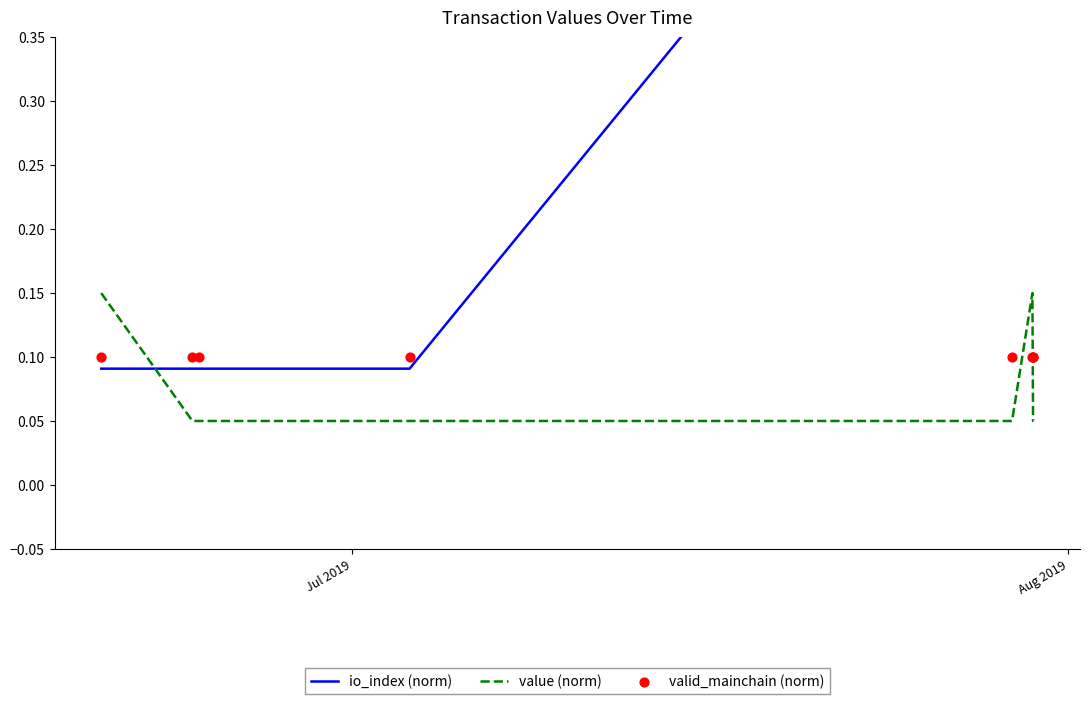

Is the value of io_index (norm) at 3 greater than the value of valid_mainchain (norm) at 2?

No